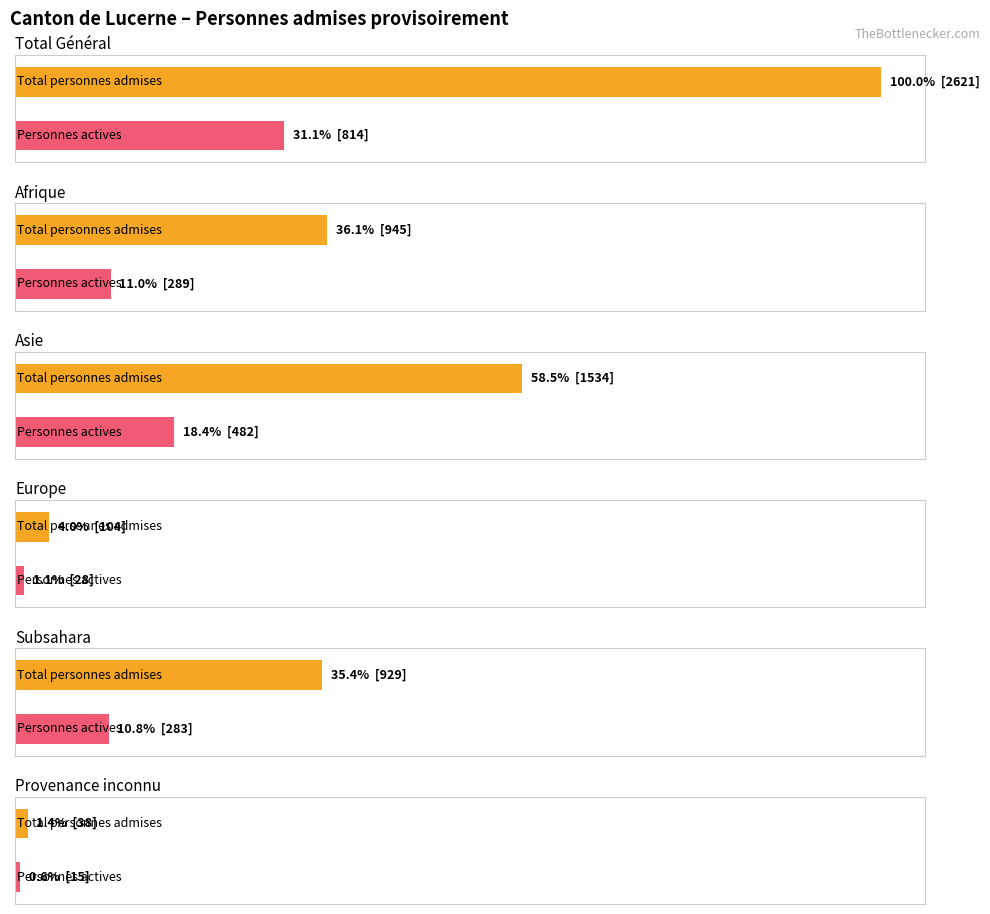

What is the greatest value displayed?

2621